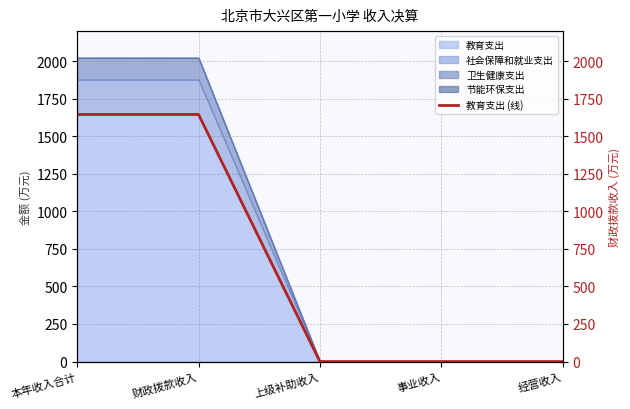

The value of 教育支出 at 财政拨款收入 is 1645.1. True or false?

True